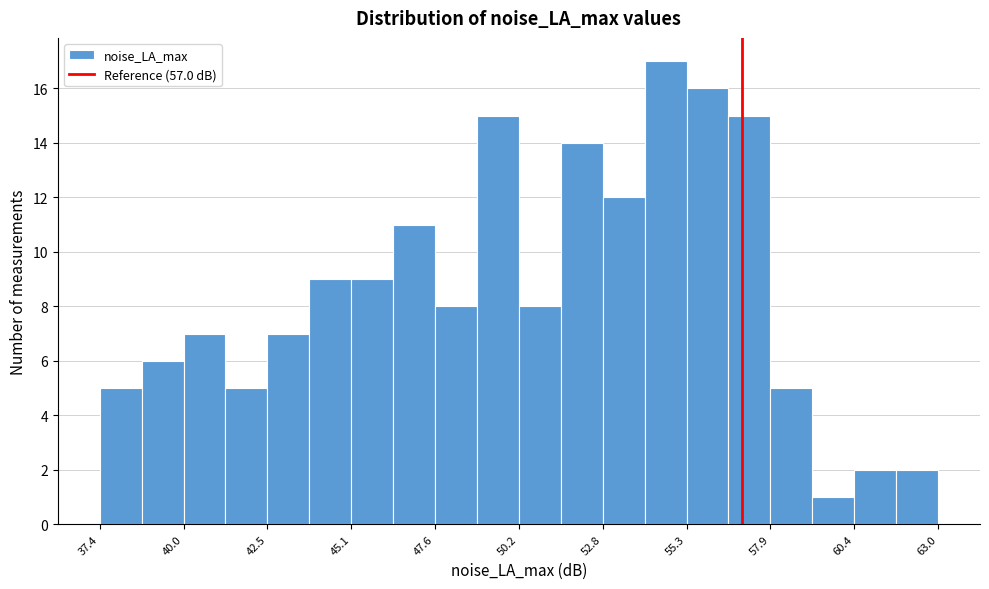

Read against the x-axis, roughly where is the centre of the tallest bar?

54.5